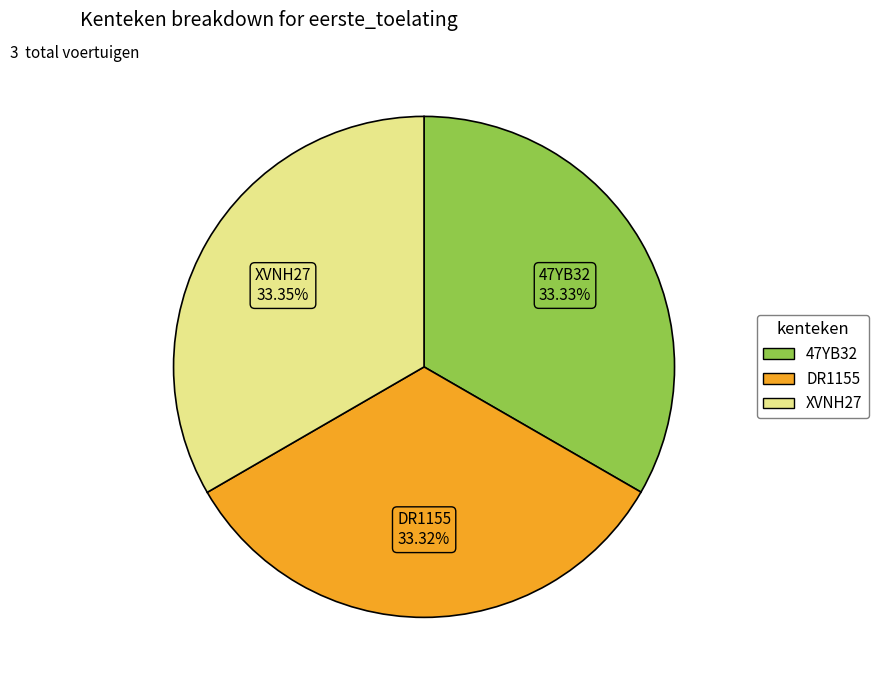

What is the ratio of the value at XVNH27 to the value at DR1155?

1.0